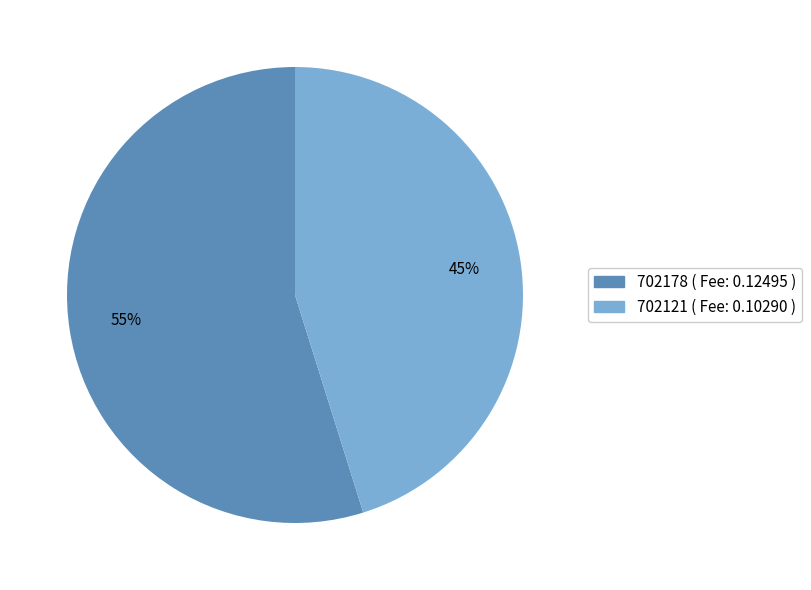

To the nearest percent, what portion does 702178 represent?

55%